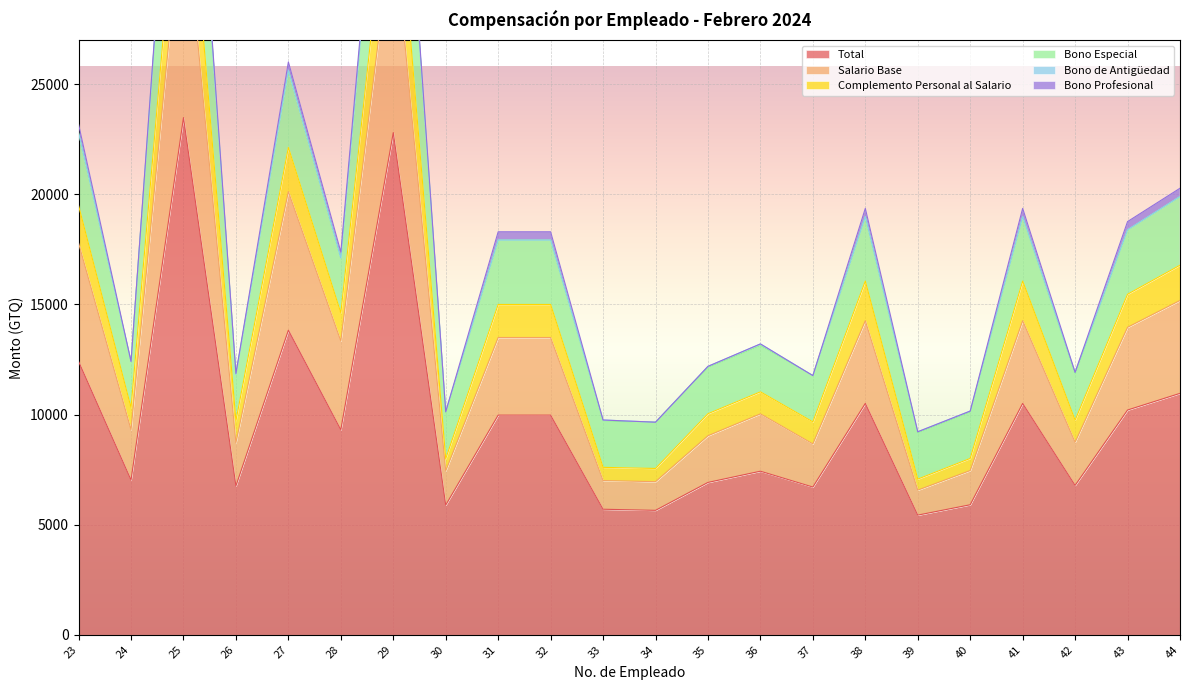

What is the maximum value for Bono Especial?

44947.0